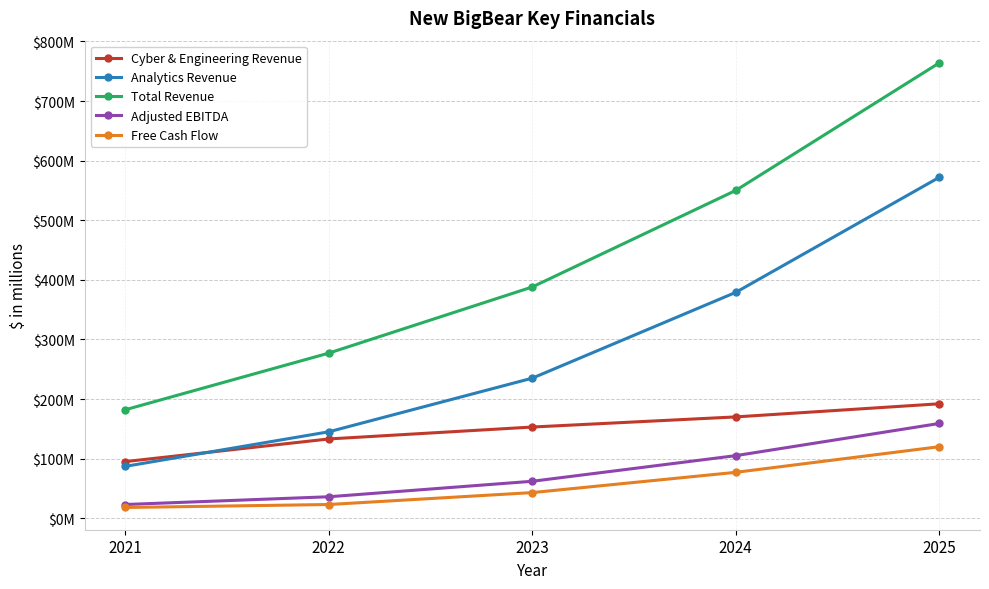

Rank the series by their maximum value, from lowest to highest.

Free Cash Flow, Adjusted EBITDA, Cyber & Engineering Revenue, Analytics Revenue, Total Revenue